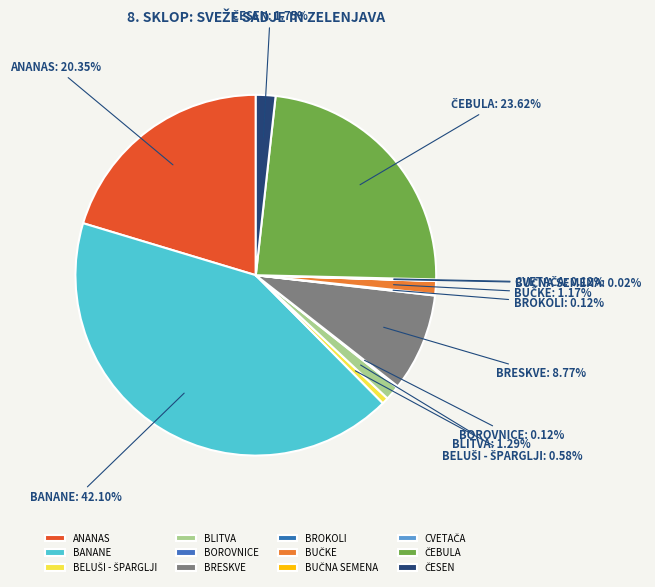

Is there a majority slice in this chart?

No